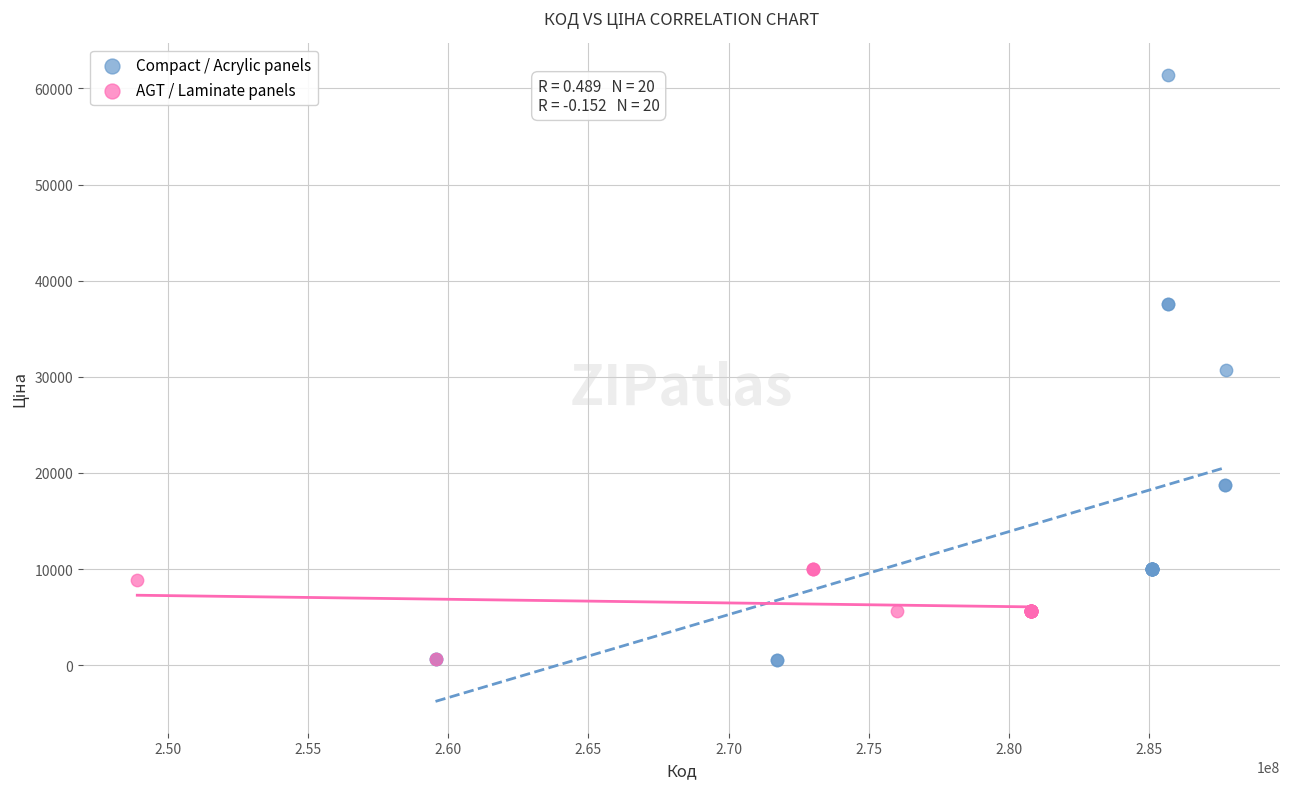

Which series reaches the maximum Y coordinate?

Compact / Acrylic panels